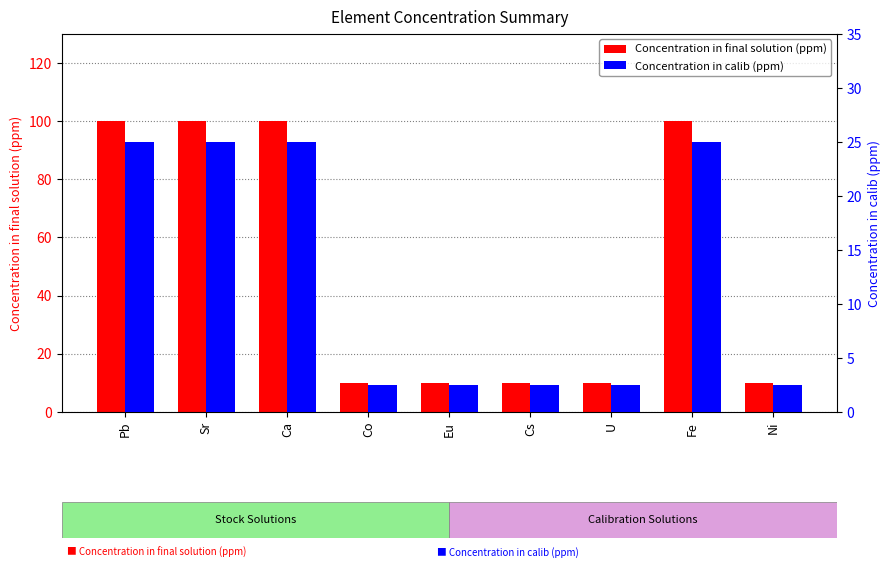

Is it true that Concentration in final solution (ppm) equals 10.0 at Cs?

True